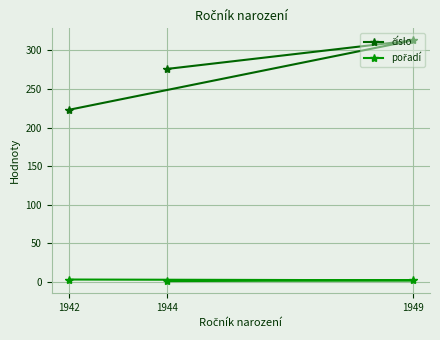

What is the difference between the maximum and minimum values in the pořadí series?

2